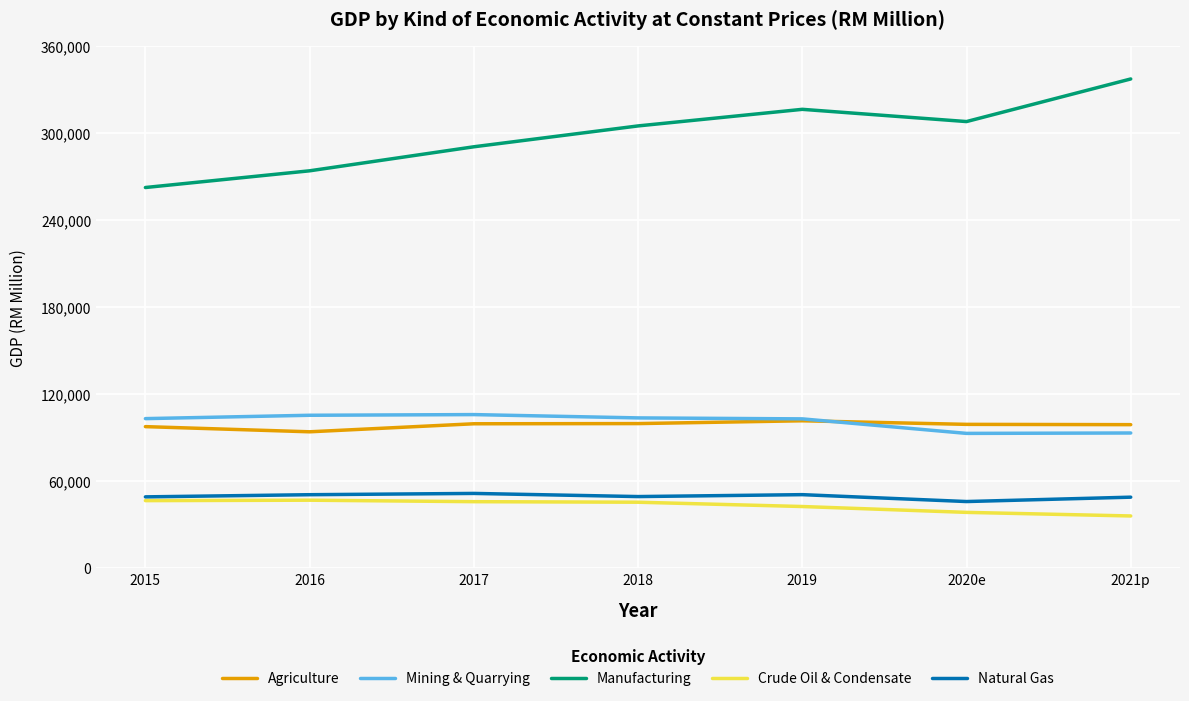

The value of Mining & Quarrying at 2015 is 34312. True or false?

False